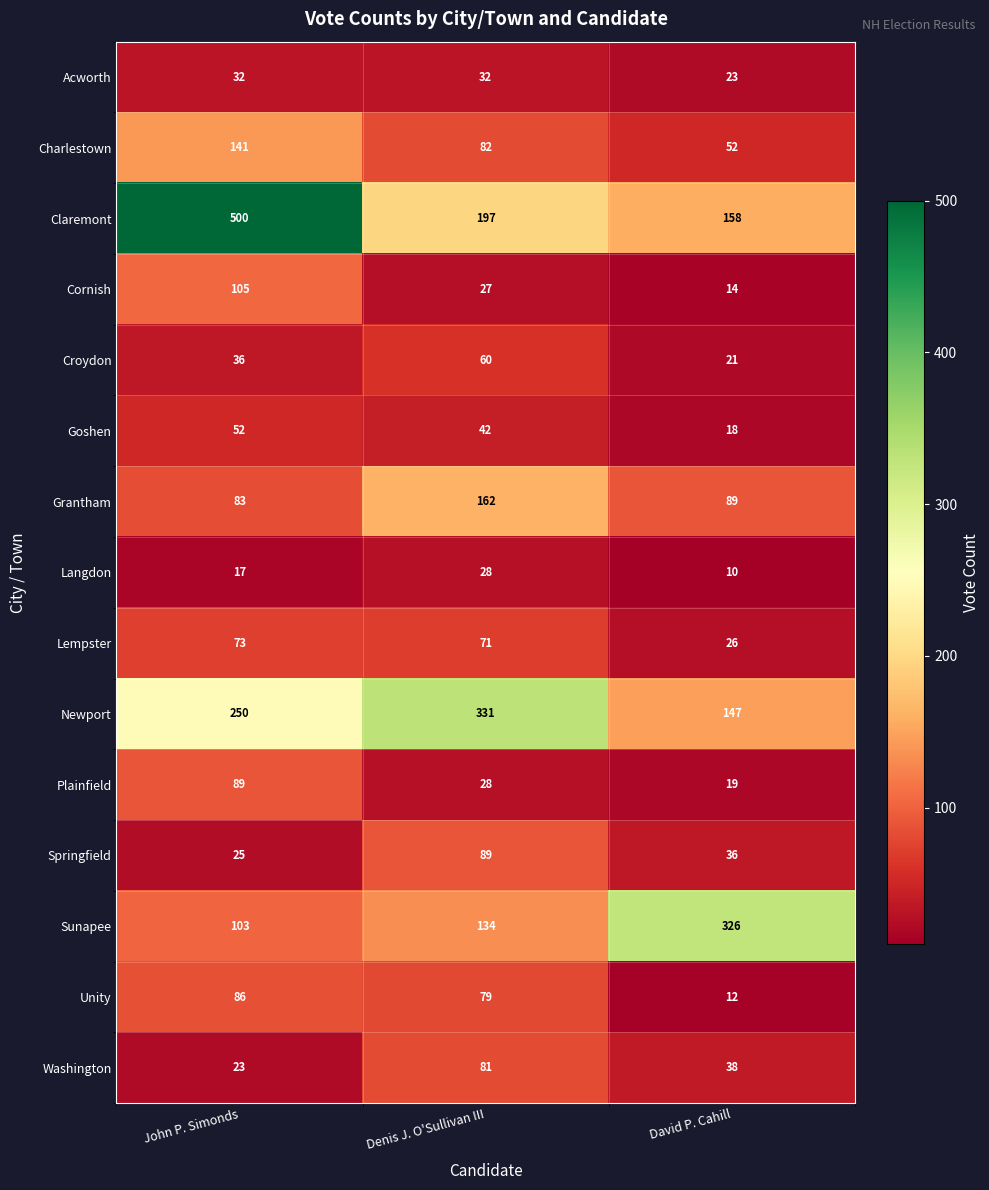

Is it true that Croydon equals 36 at John P. Simonds?

True